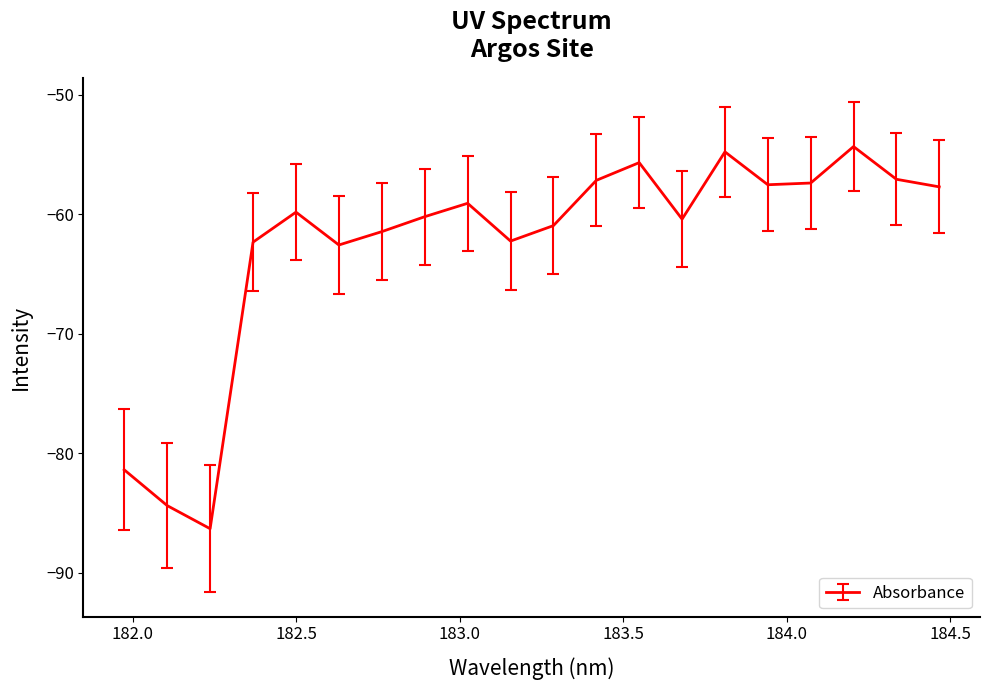

What is the smallest value displayed?

-86.3